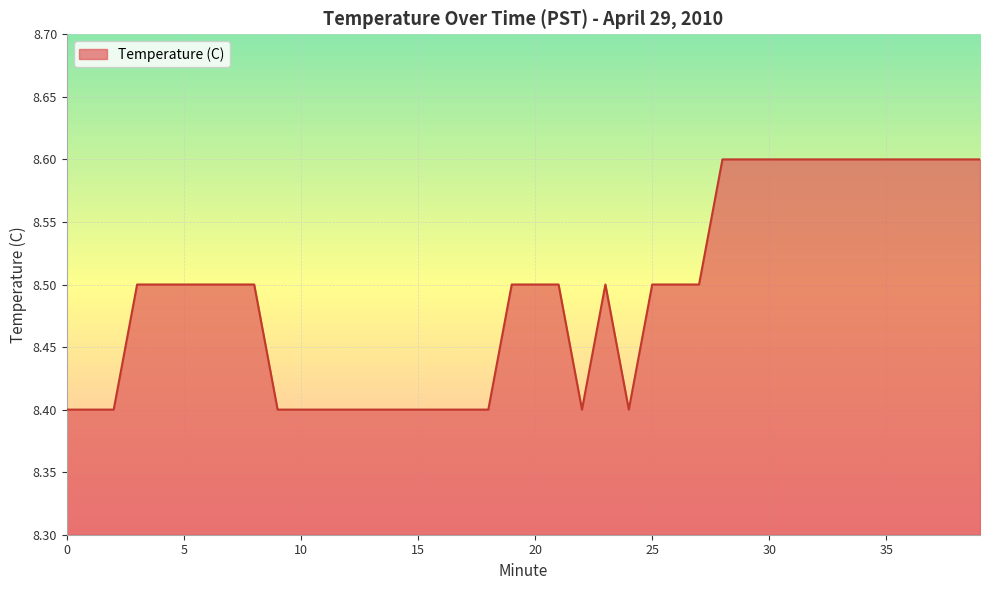

How many points are higher than both their immediate neighbors (excluding endpoints)?

1